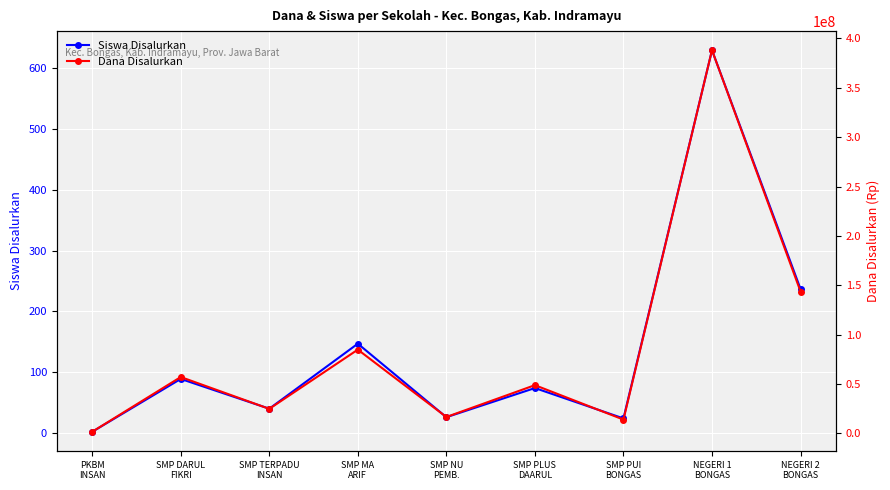

True or false: Dana Disalurkan has a value of 219681442 at NEGERI 1
BONGAS.

False